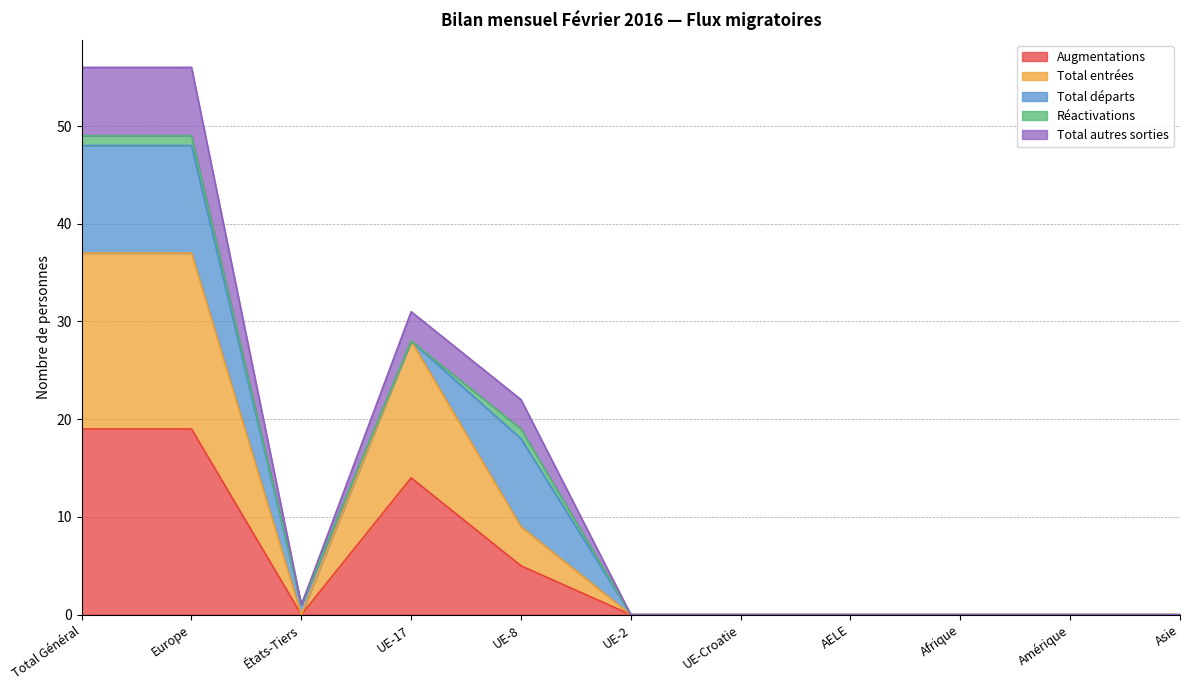

What position from the left is Afrique?

9